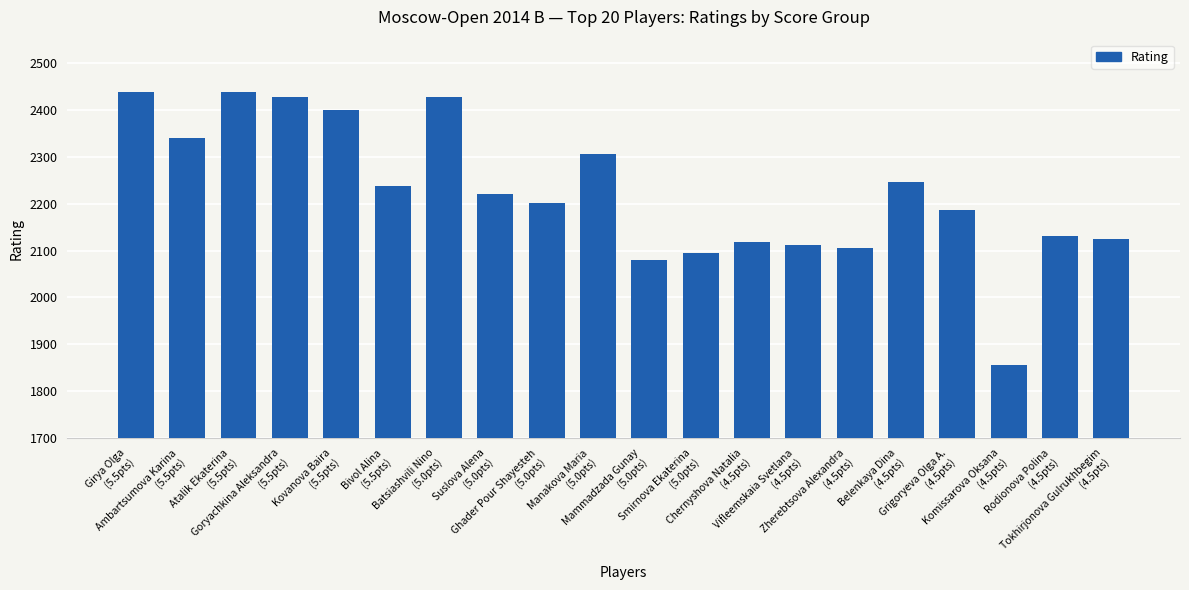

What is the ratio of the value at Manakova Maria
(5.0pts) to the value at Belenkaya Dina
(4.5pts)?

1.0